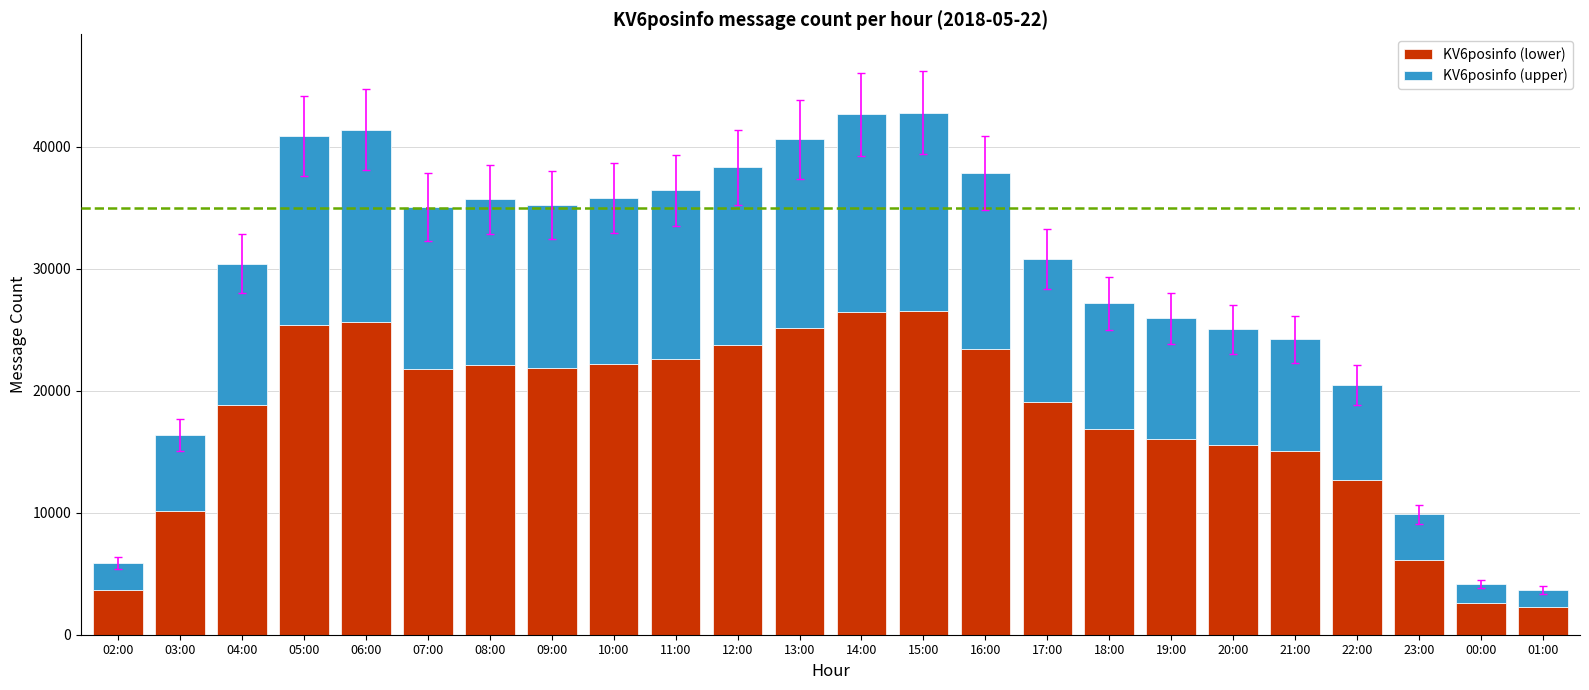

What is the total value across all series at 12:00?

38348.0